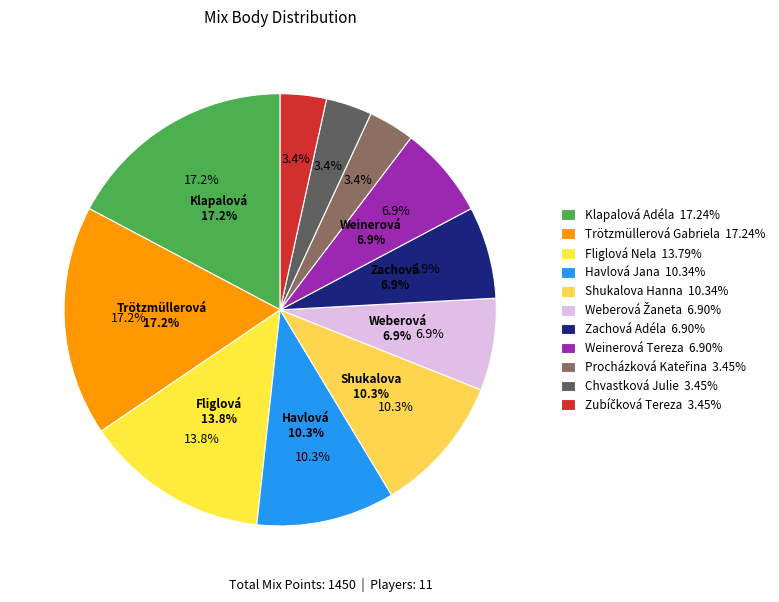

Count the number of slices in the pie.

11